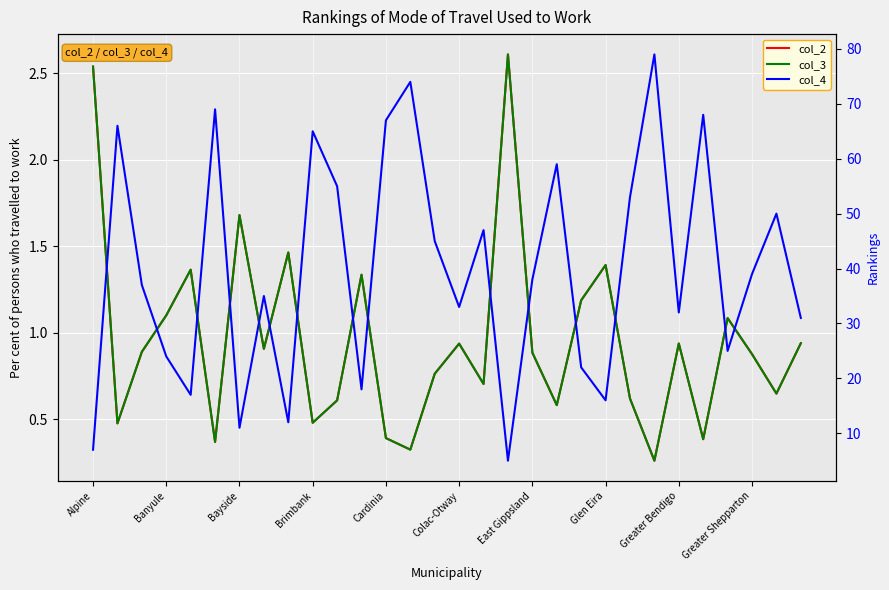

True or false: col_3 and col_2 intersect in this chart.

False